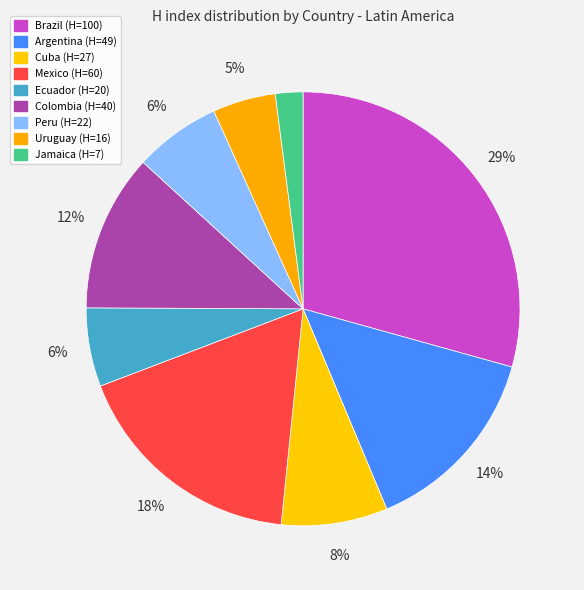

Is Brazil the majority of the pie?

No